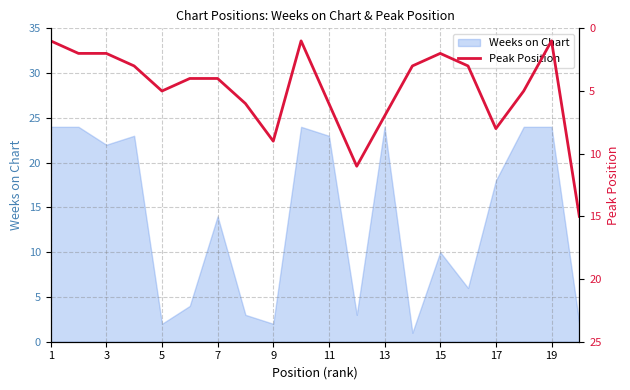

What is the greatest value displayed?

15